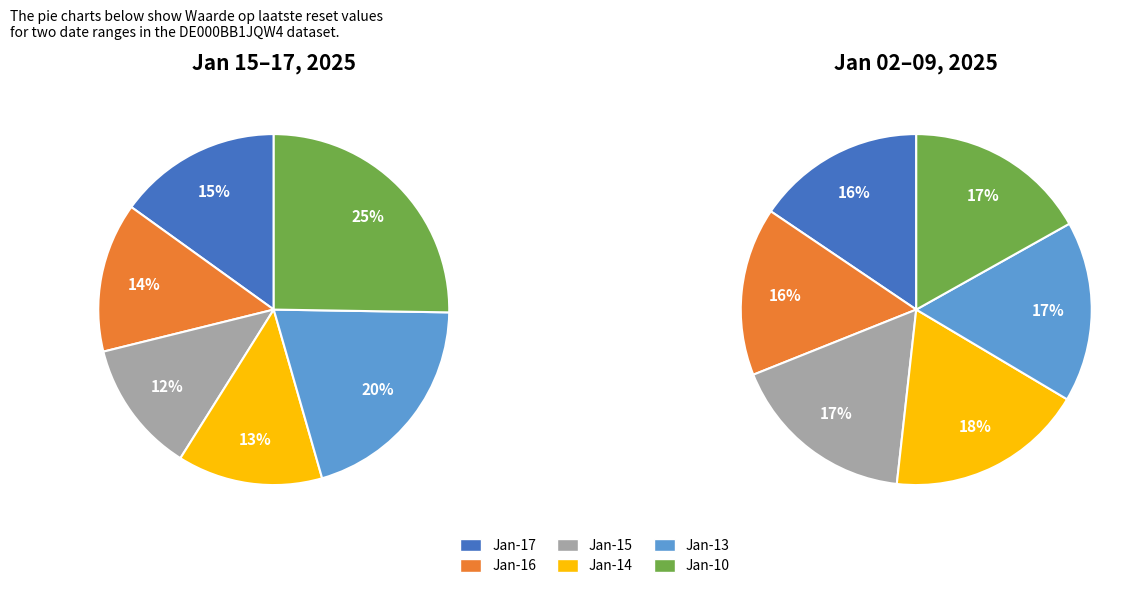

Is there a majority slice in this chart?

No